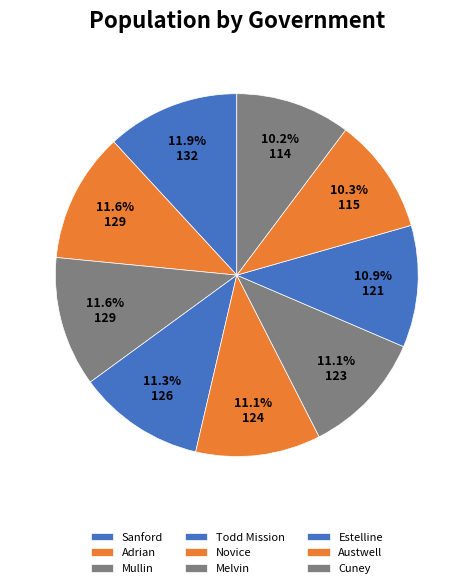

Combined, what portion of the pie is Estelline and Adrian?

22.5%